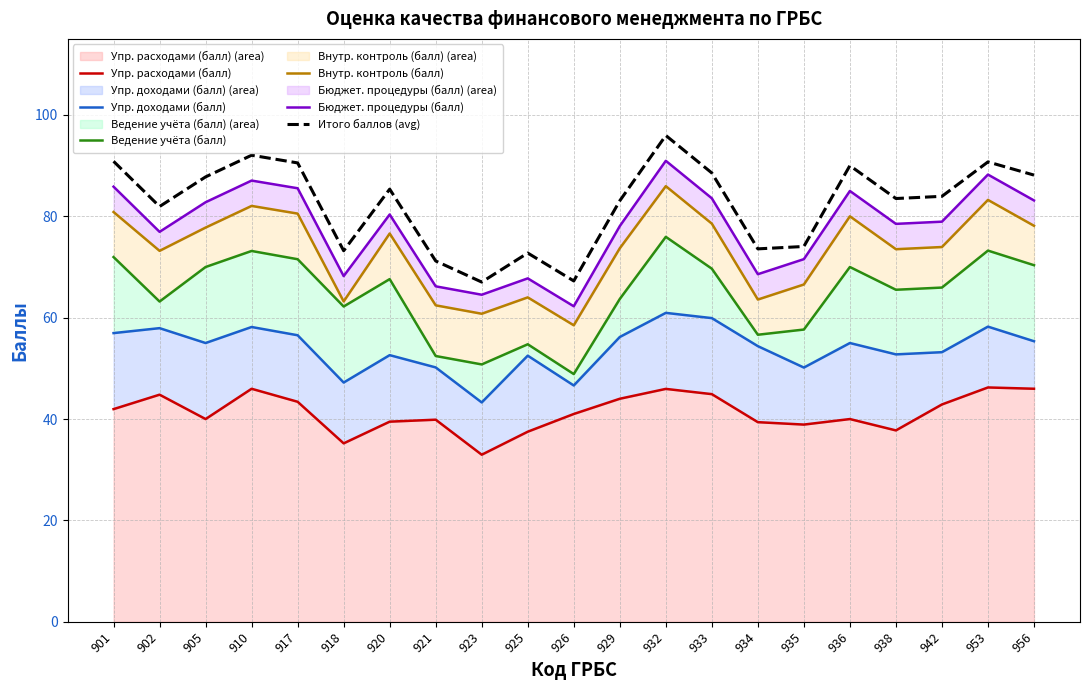

Reading left to right, extract all data points from this chart.

Упр. расходами (балл): 42.0	44.8	40.0	46.0	43.4	35.2	39.5	39.9	33.0	37.5	41.0	44.0	45.9	44.9	39.4	38.9	40.0	37.8	42.9	46.2	46.0
Упр. доходами (балл): 57.0	57.9	55.0	58.2	56.5	47.2	52.6	50.2	43.3	52.5	46.6	56.2	60.9	59.9	54.4	50.2	55.0	52.8	53.2	58.2	55.4
Ведение учёта (балл): 72.0	63.2	70.0	73.2	71.5	62.2	67.6	52.4	50.8	54.8	48.9	63.7	75.9	69.7	56.6	57.7	70.0	65.5	65.9	73.2	70.3
Внутр. контроль (балл): 80.8	73.2	77.8	82.0	80.5	63.2	76.6	62.4	60.8	64.0	58.5	73.7	85.9	78.5	63.6	66.5	80.0	73.5	73.9	83.2	78.1
Бюджет. процедуры (балл): 85.8	76.9	82.8	87.0	85.5	68.2	80.4	66.2	64.5	67.8	62.2	78.1	90.9	83.5	68.6	71.5	85.0	78.5	78.9	88.2	83.1
Итого баллов (avg): 90.8	81.9	87.8	92.0	90.5	73.2	85.4	71.2	67.0	72.8	67.2	83.1	95.9	88.5	73.6	74.0	90.0	83.5	83.9	90.7	88.1